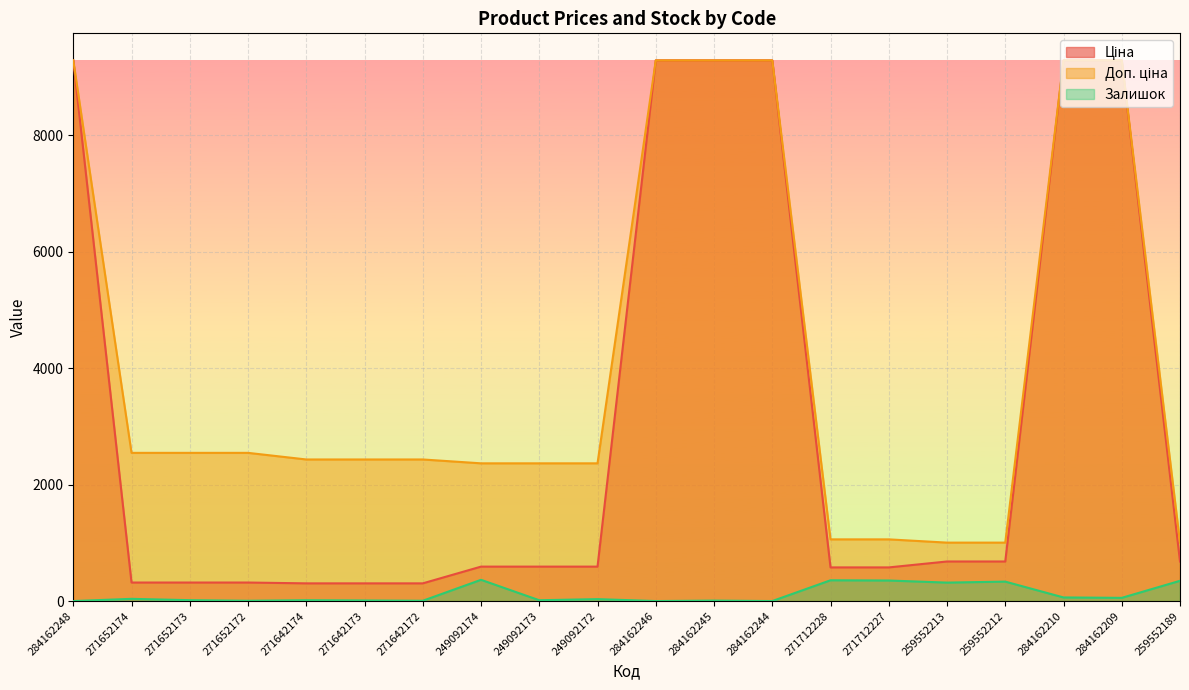

What is the label of the 2nd point from the right?

284162209